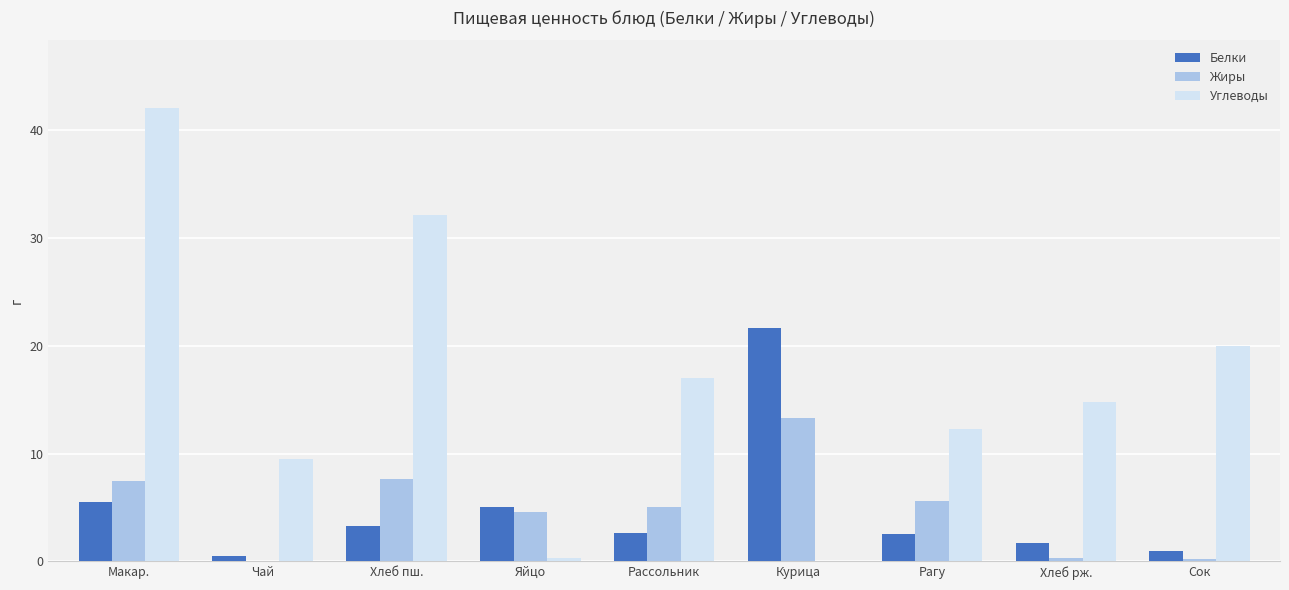

What value does the Белки series have at Рассольник?

2.6